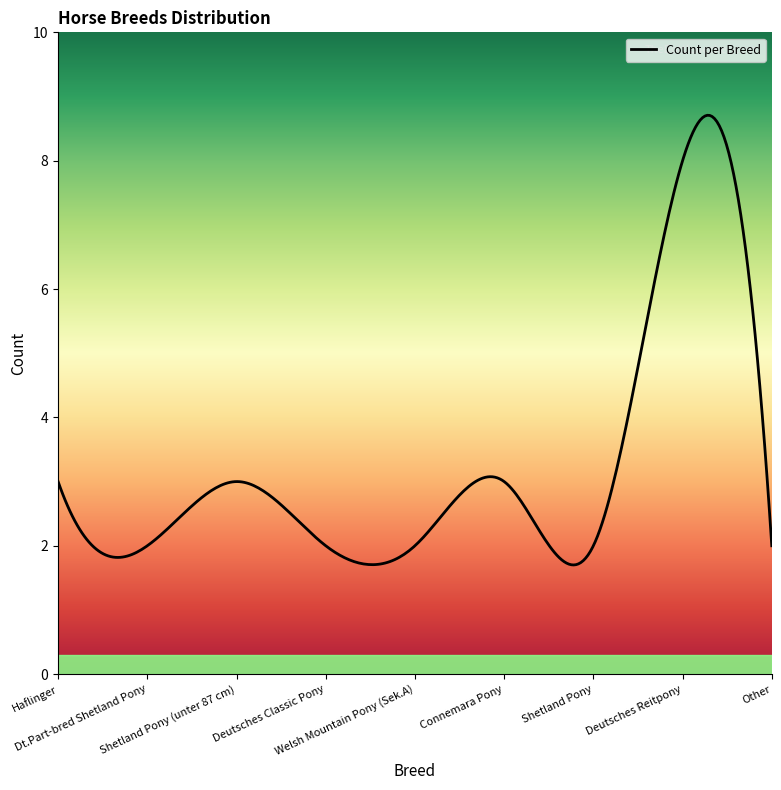

What is the minimum value shown in the chart?

1.7